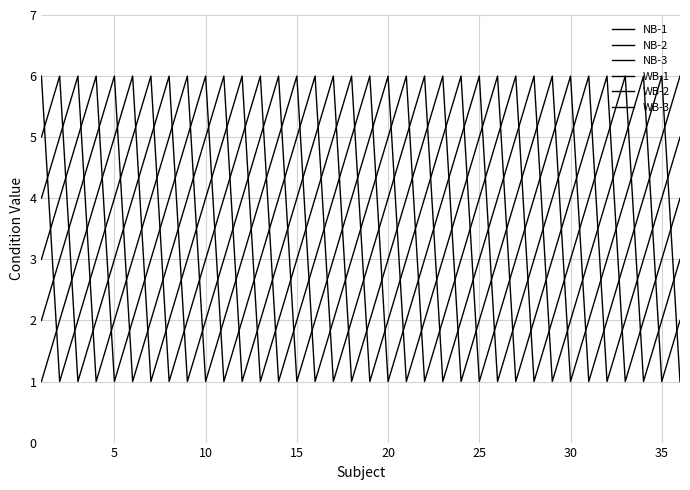

Which series has the largest total across all categories?

NB-1